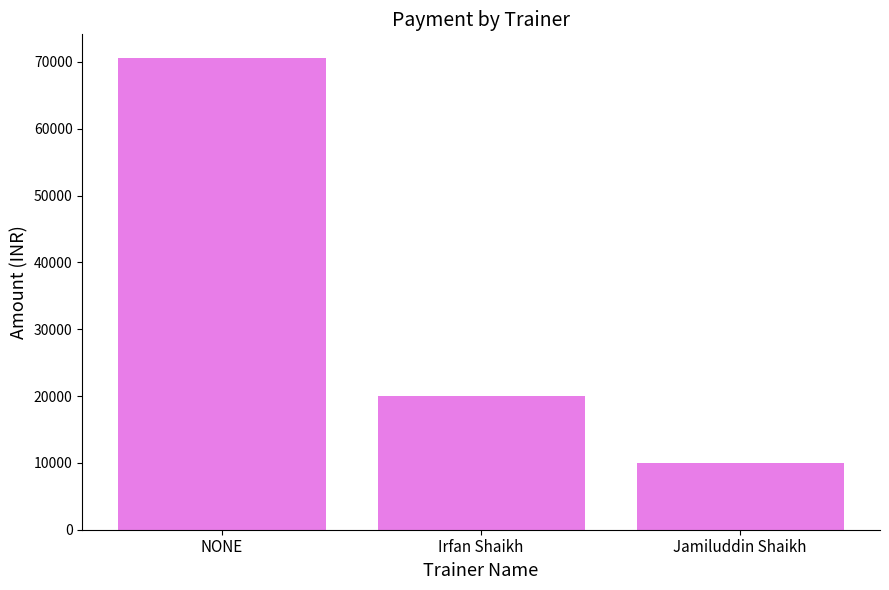

The value at Irfan Shaikh is 20000. True or false?

True